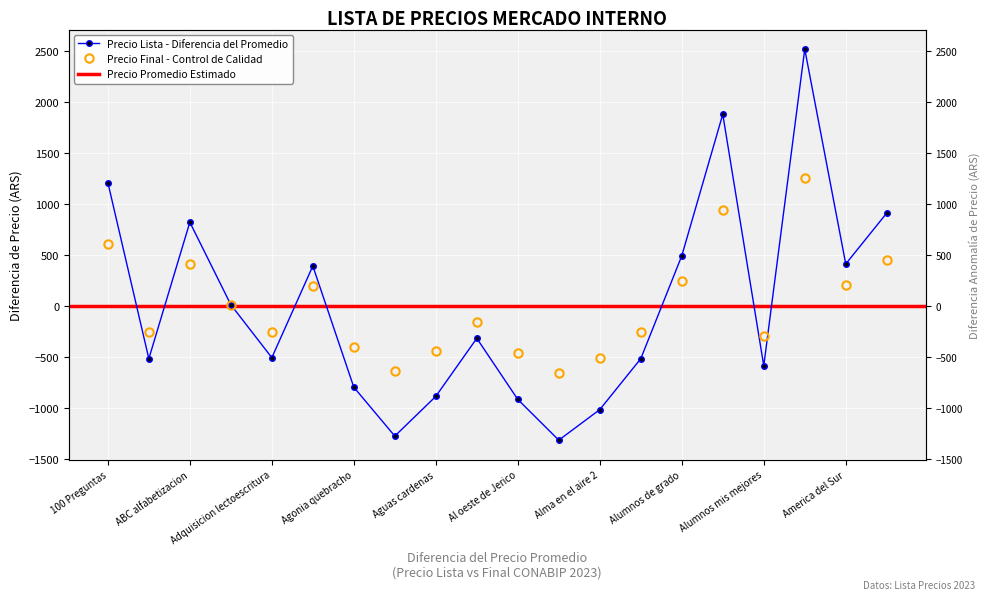

How many values in the precio_lista series are below -317?

11